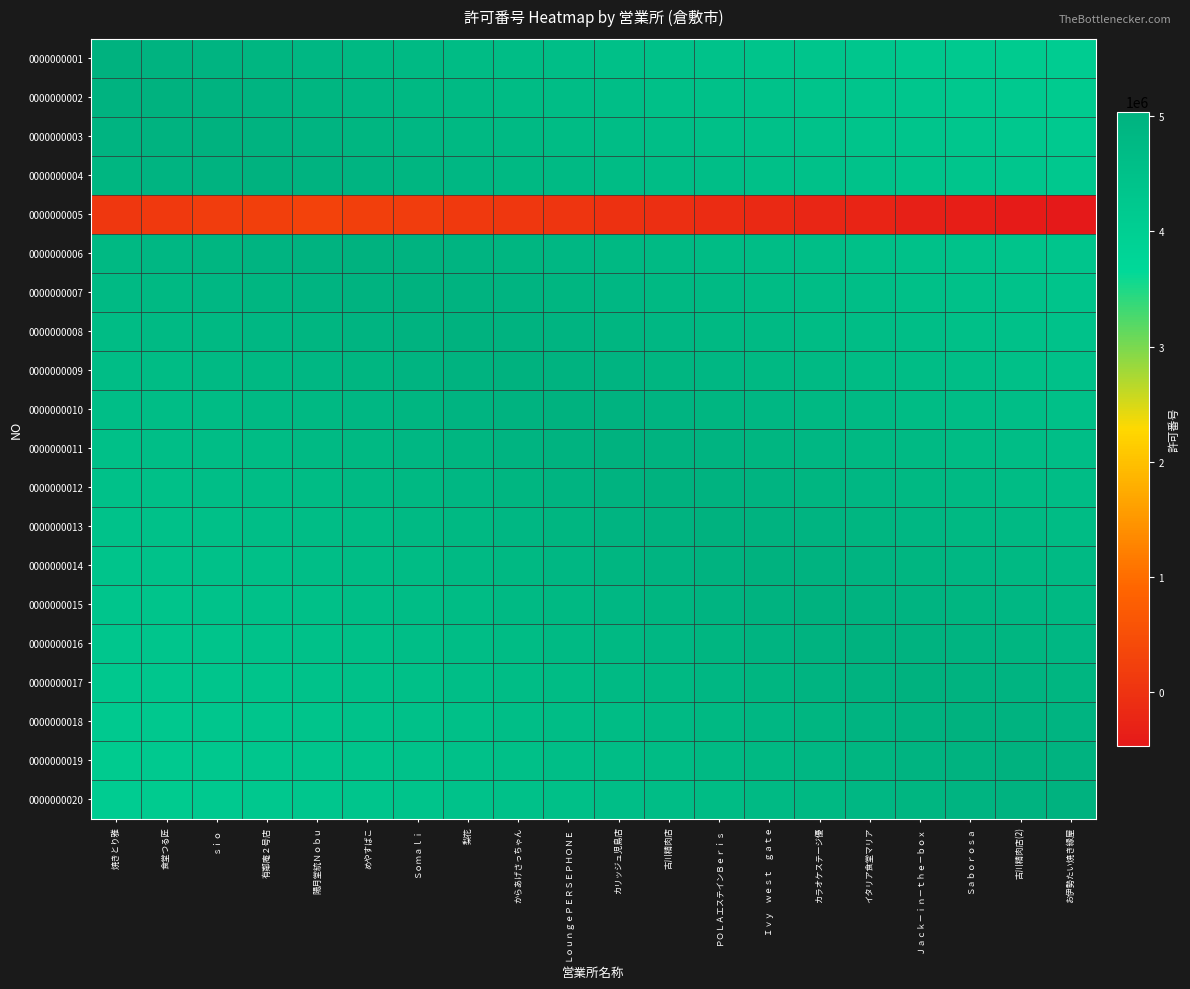

At which category is the sum across all series the highest?

ＬｏｕｎｇｅＰＥＲＳＥＰＨＯＮＥ